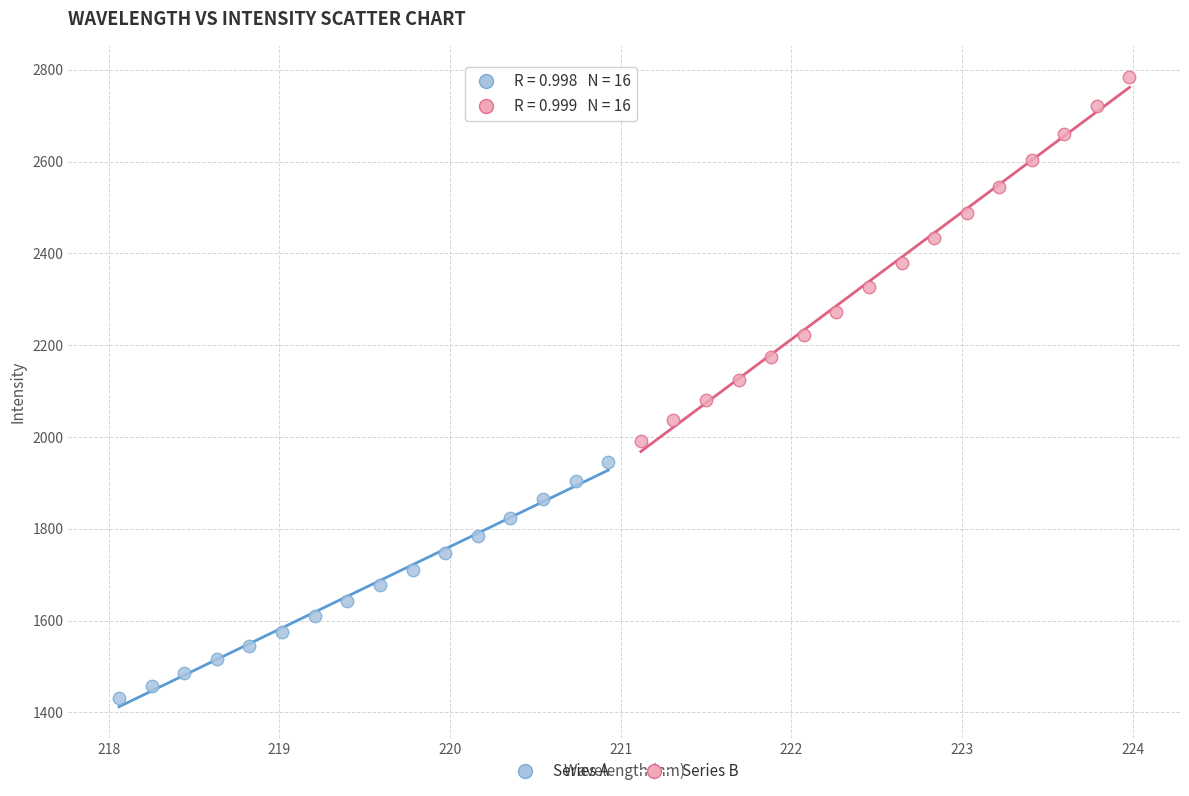

Which series has the largest Y range (max minus min)?

Series B